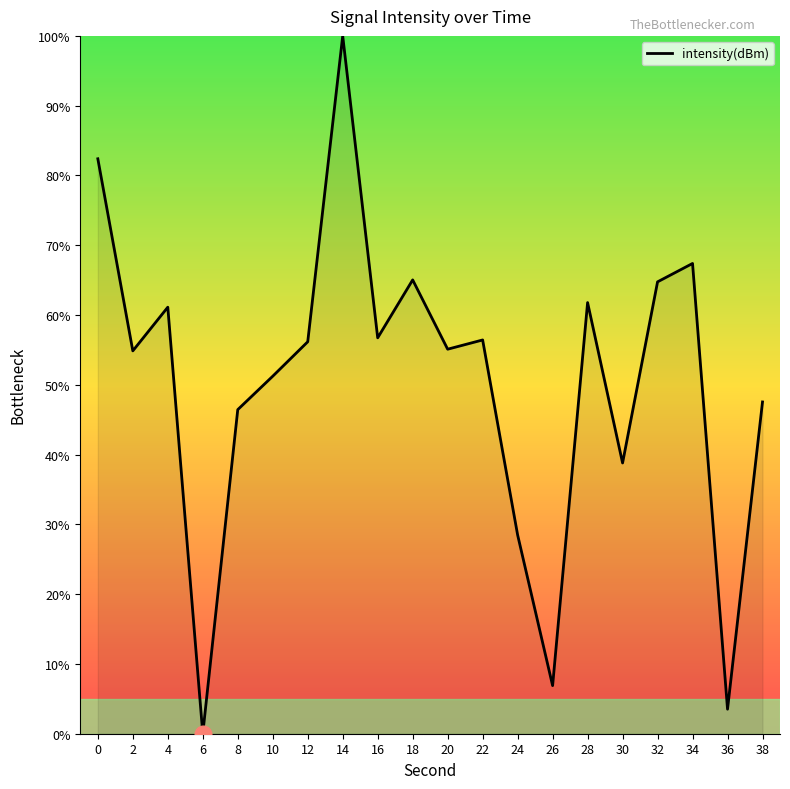

Which label corresponds to the largest value in the chart?

14